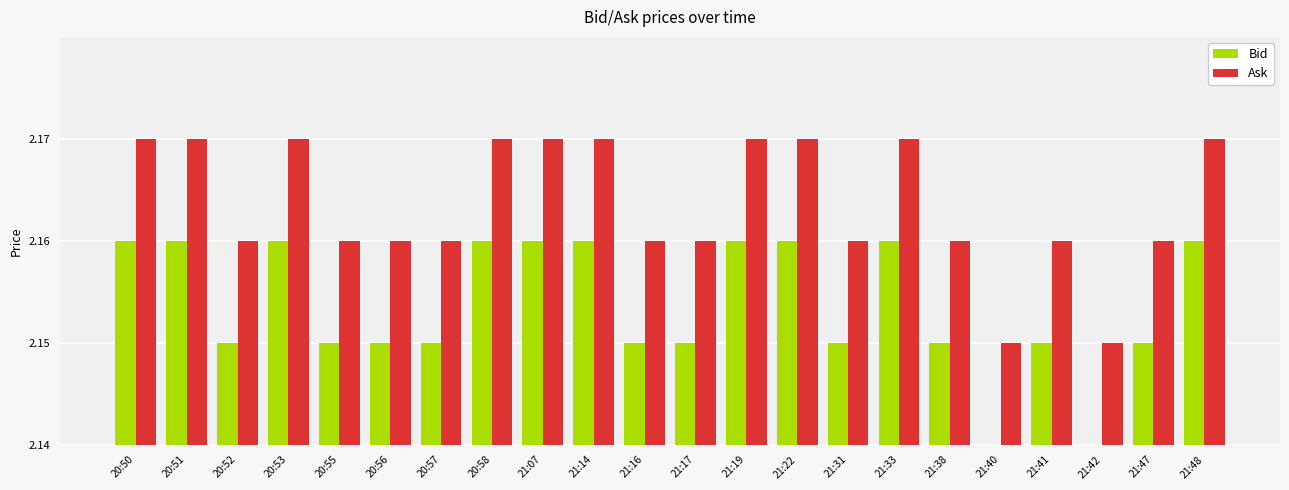

The value of Ask at 21:41 is 0.0. True or false?

False